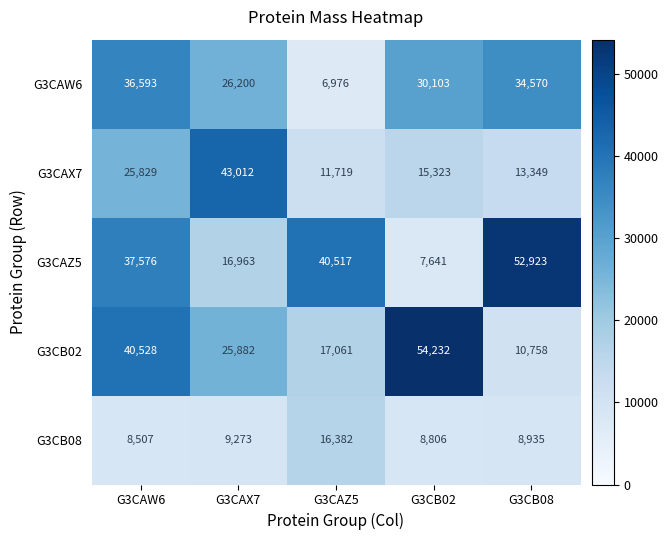

The value of G3CAZ5 at G3CAZ5 is 71639. True or false?

False